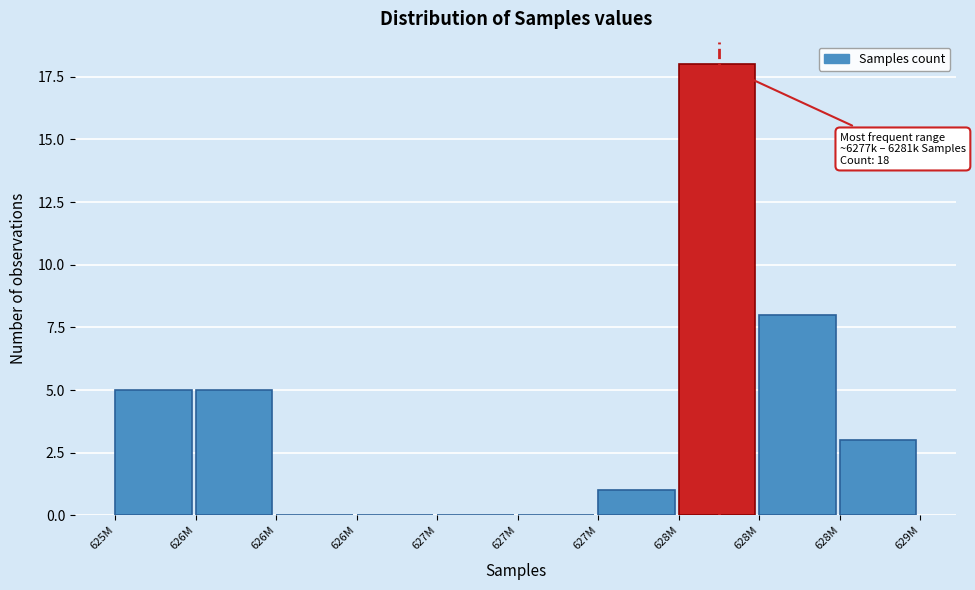

Are the bars horizontal?

No